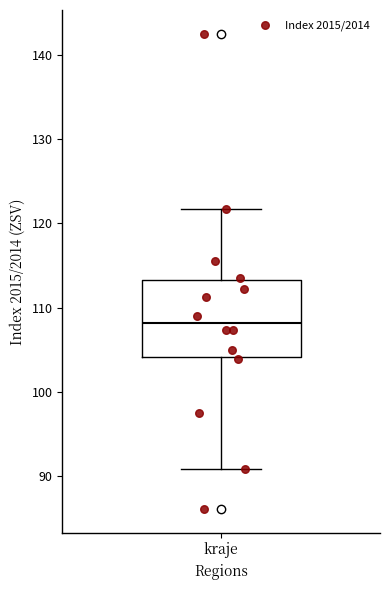

Where is the lower edge of the box for kraje on the y-axis? The values are not printed on the chart, so give them approximately, as read against the axis.

104